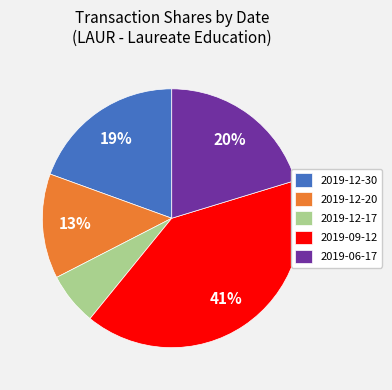

Which has a higher value, 2019-12-20 or 2019-09-12?

2019-09-12